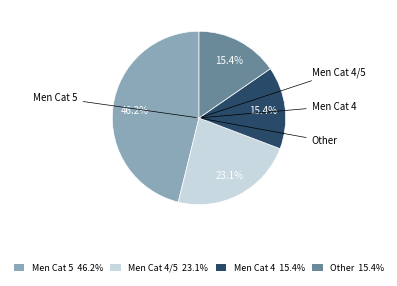

Does Other 15.4% represent more than half of the total?

No